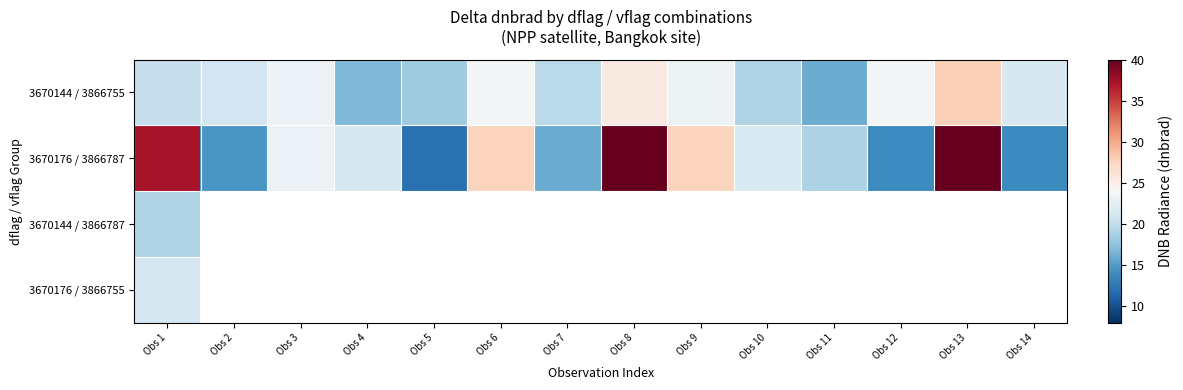

How many values in 3670144 / 3866787 are above zero?

1